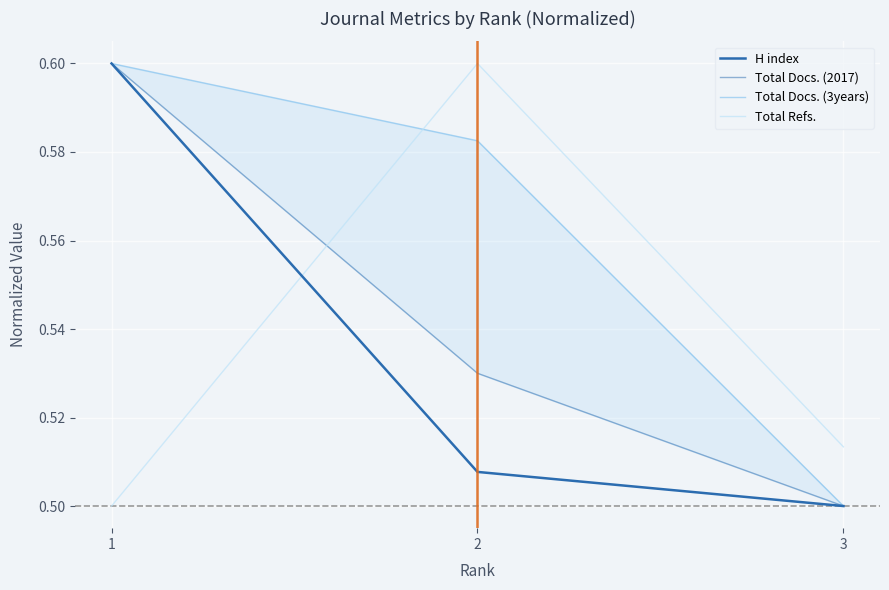

What is the difference between the maximum and minimum values in the Total Refs. series?

0.1